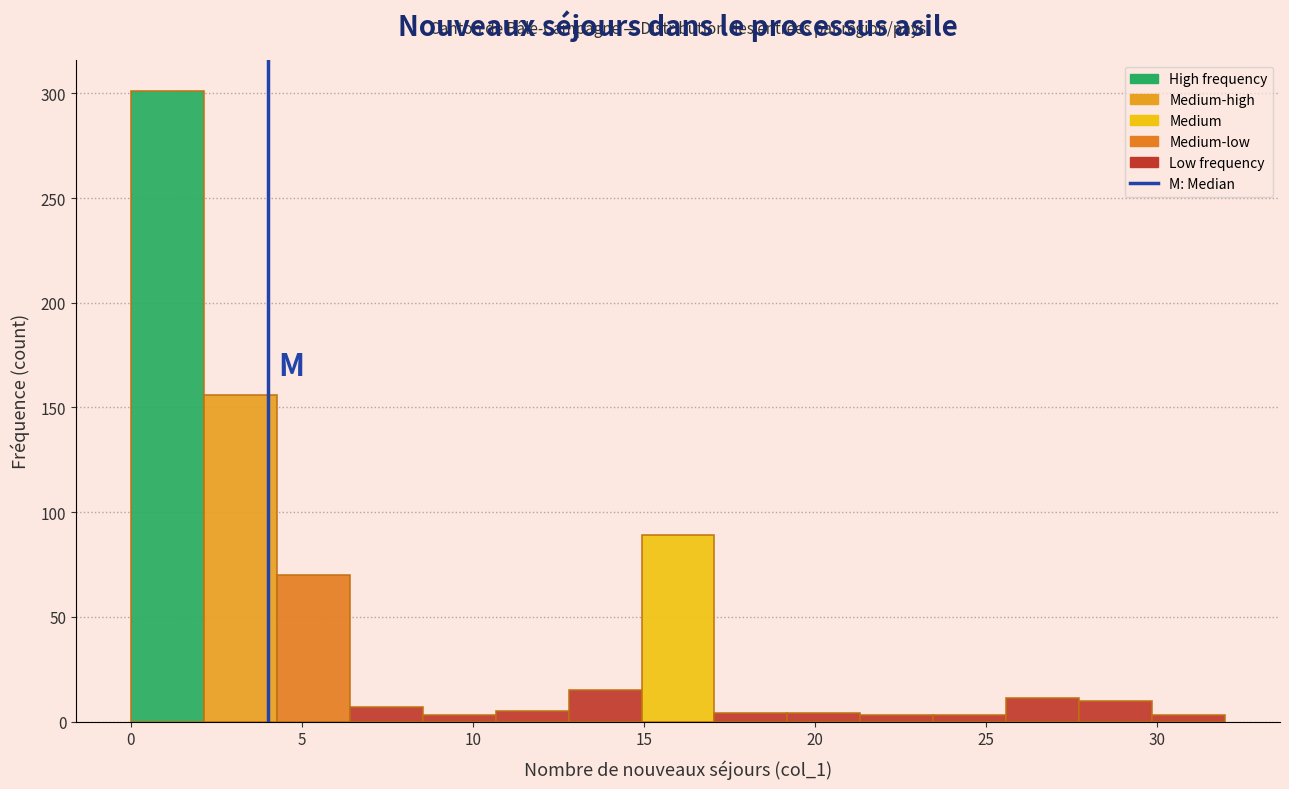

Reading left to right, list every bar in this chart as the range it spans on the x-axis followed by its height. Neither the bar edges nor the heights are printed on the chart, so give them approximately, as read against the axes.

0.0 to 2.0: 300
2.0 to 4.5: 155
4.5 to 6.5: 70
6.5 to 8.5: 5
8.5 to 10.5: under 5
10.5 to 13.0: 5
13.0 to 15.0: 15
15.0 to 17.0: 90
17.0 to 19.0: under 5
19.0 to 21.5: under 5
21.5 to 23.5: under 5
23.5 to 25.5: under 5
25.5 to 27.5: 10
27.5 to 30.0: 10
30.0 to 32.0: under 5